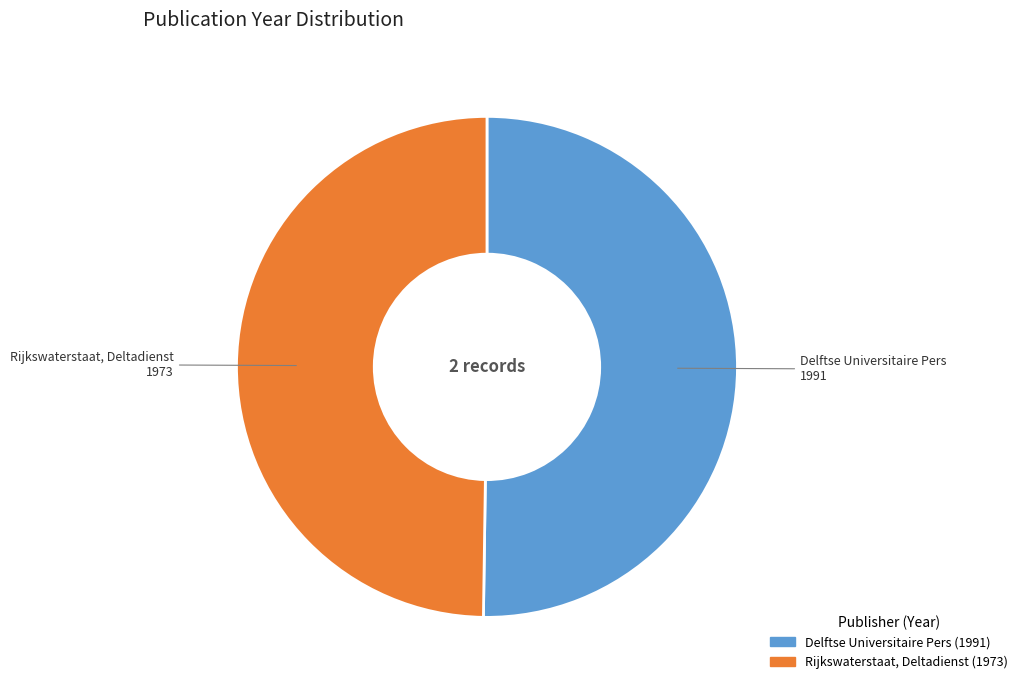

Count the number of slices in the pie.

2